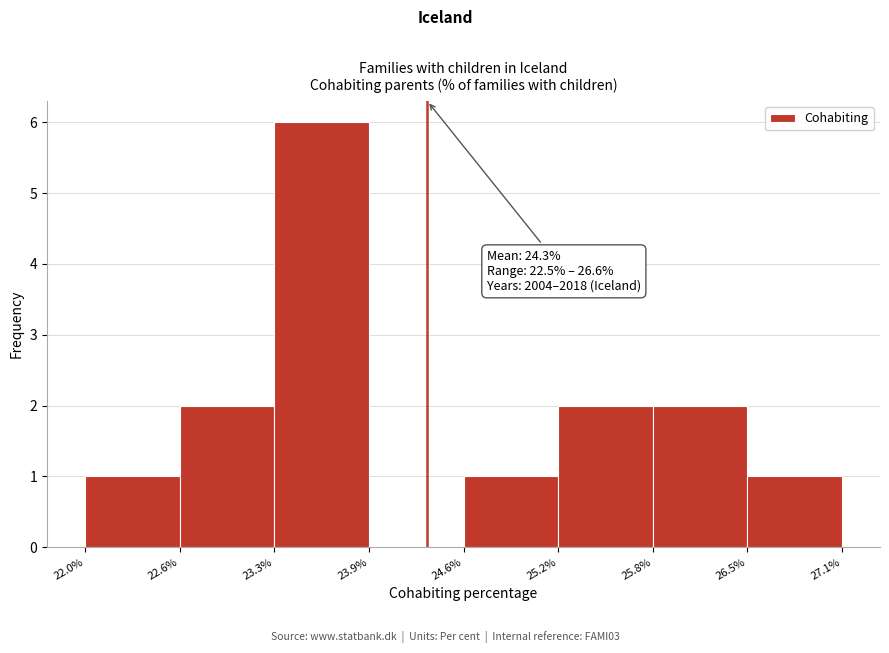

Over which range of the x-axis is the bar tallest?

23.3% to 23.9%